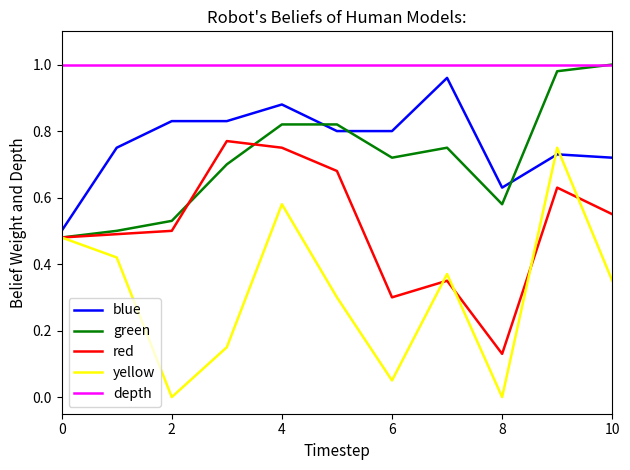

True or false: blue and depth cross at least once.

False